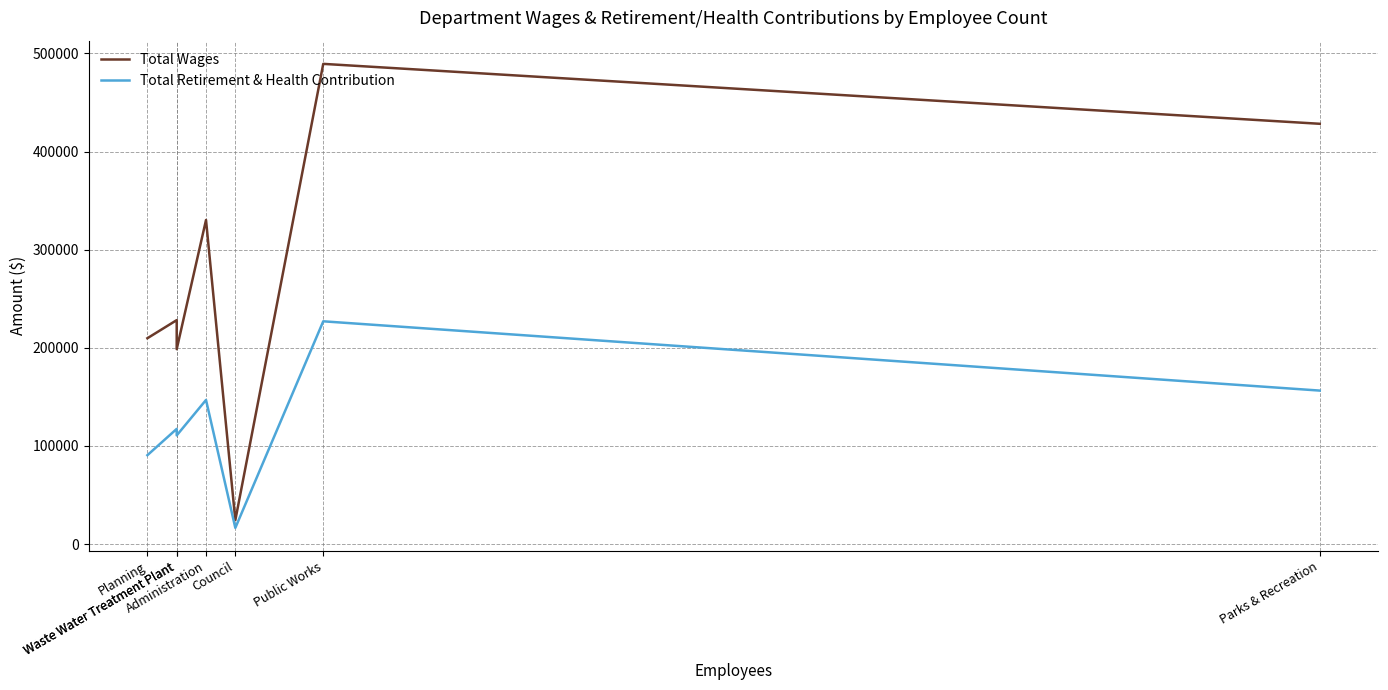

Which series has the largest range (max minus min)?

Total Wages